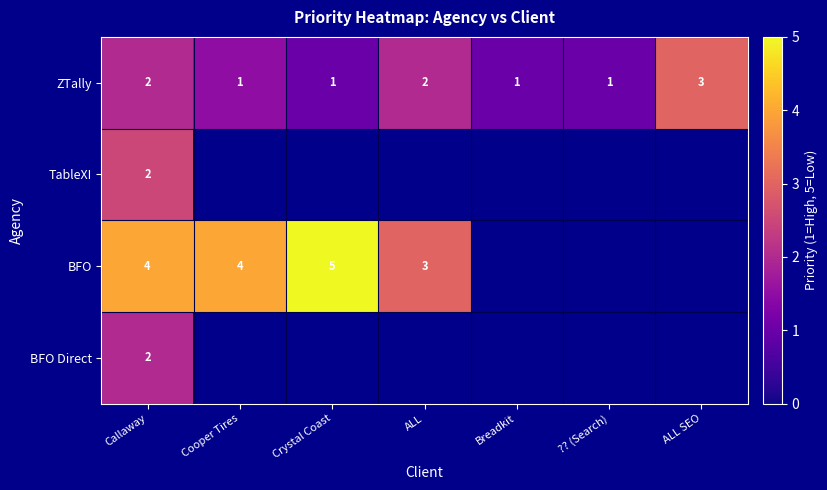

The value of ZTally at Crystal Coast is 0. True or false?

False